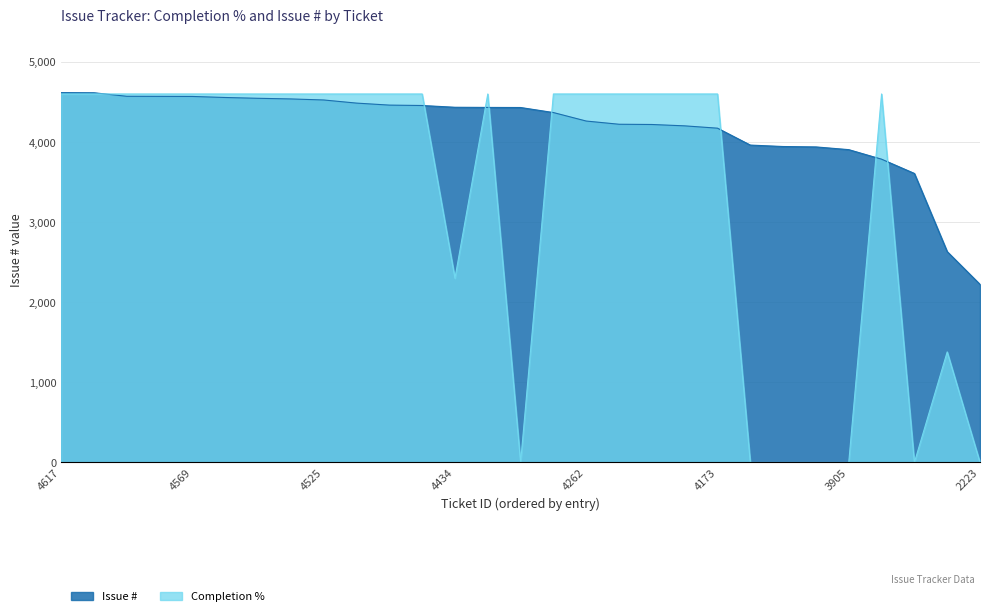

Is it true that Completion % equals 4600 at 4461?

True